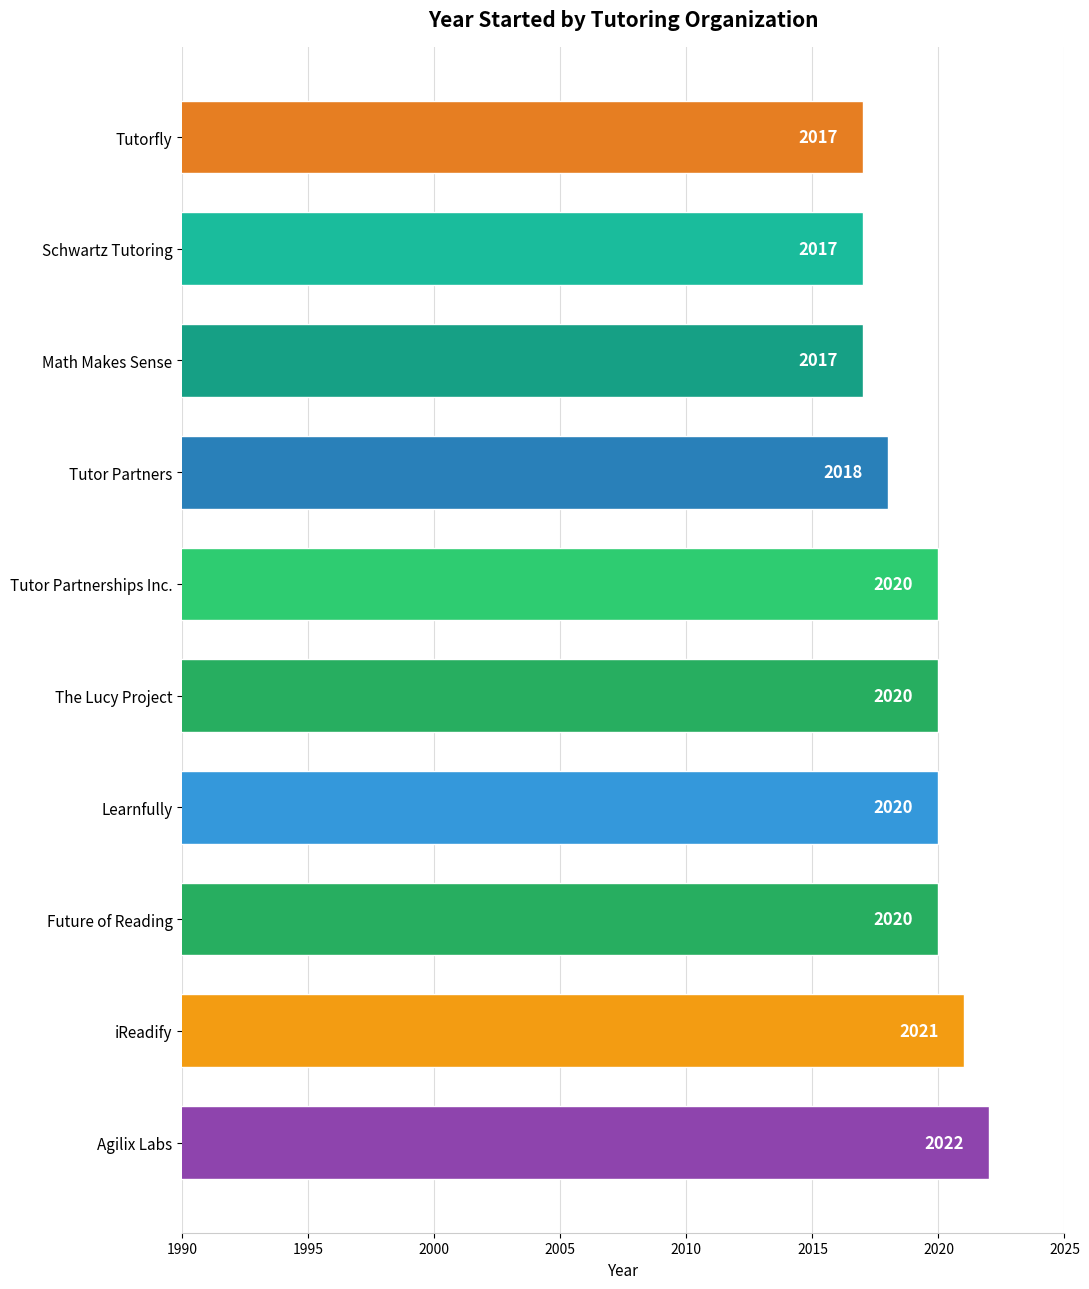

What is the minimum value shown in the chart?

2017